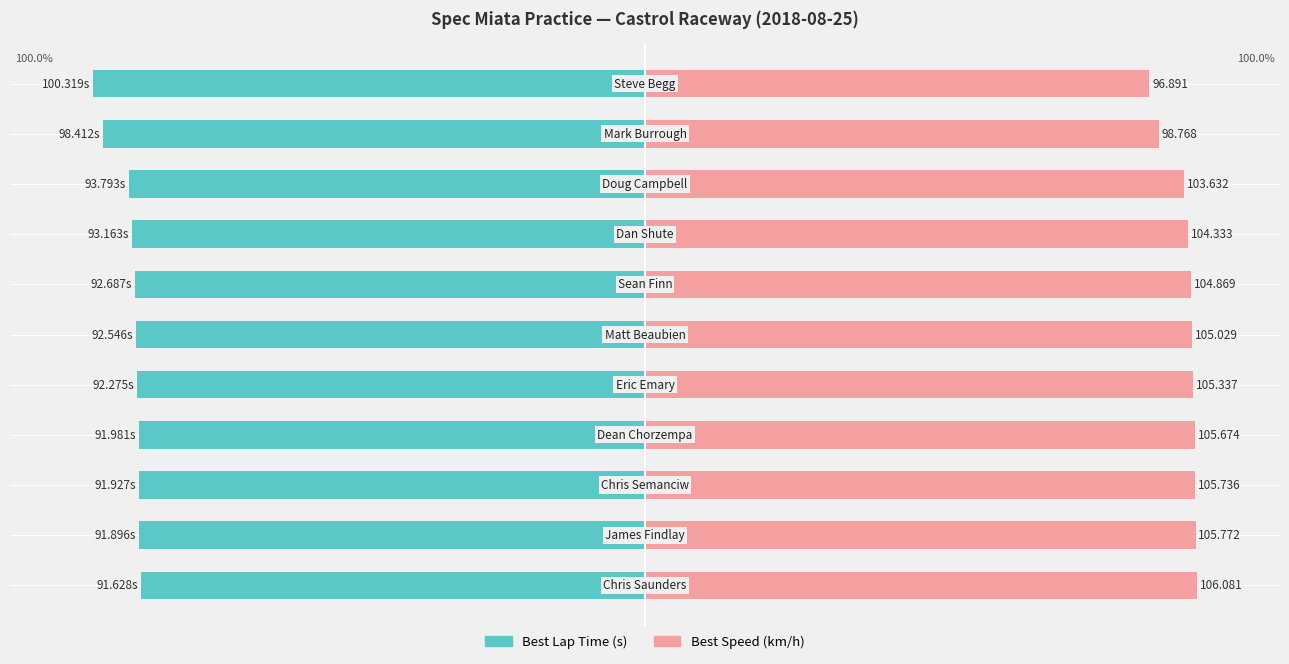

How many data points does each series have?

11